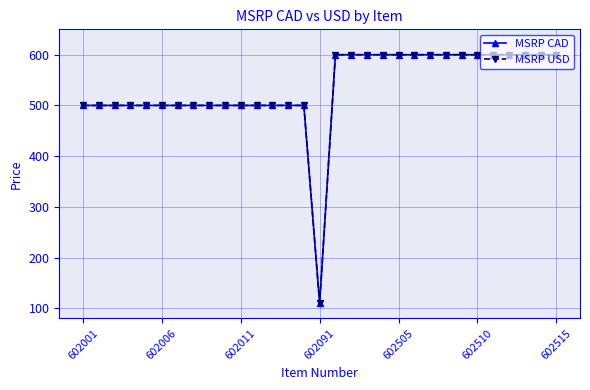

True or false: MSRP CAD and MSRP USD cross at least once.

False